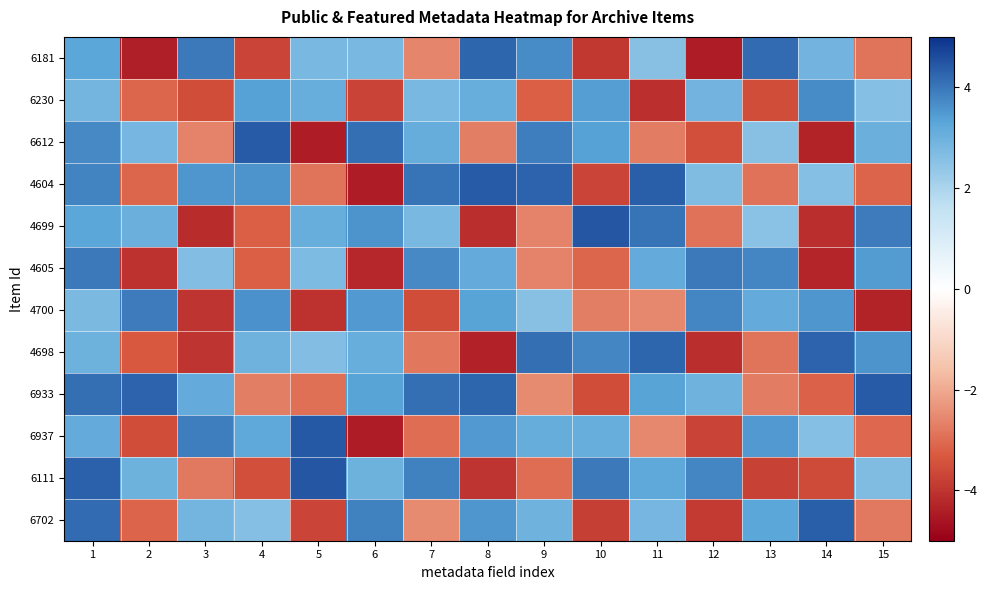

Rank the series at 14 from lowest to highest value.

6612, 4605, 4699, 6111, 6933, 4604, 6937, 6181, 4700, 6230, 4698, 6702